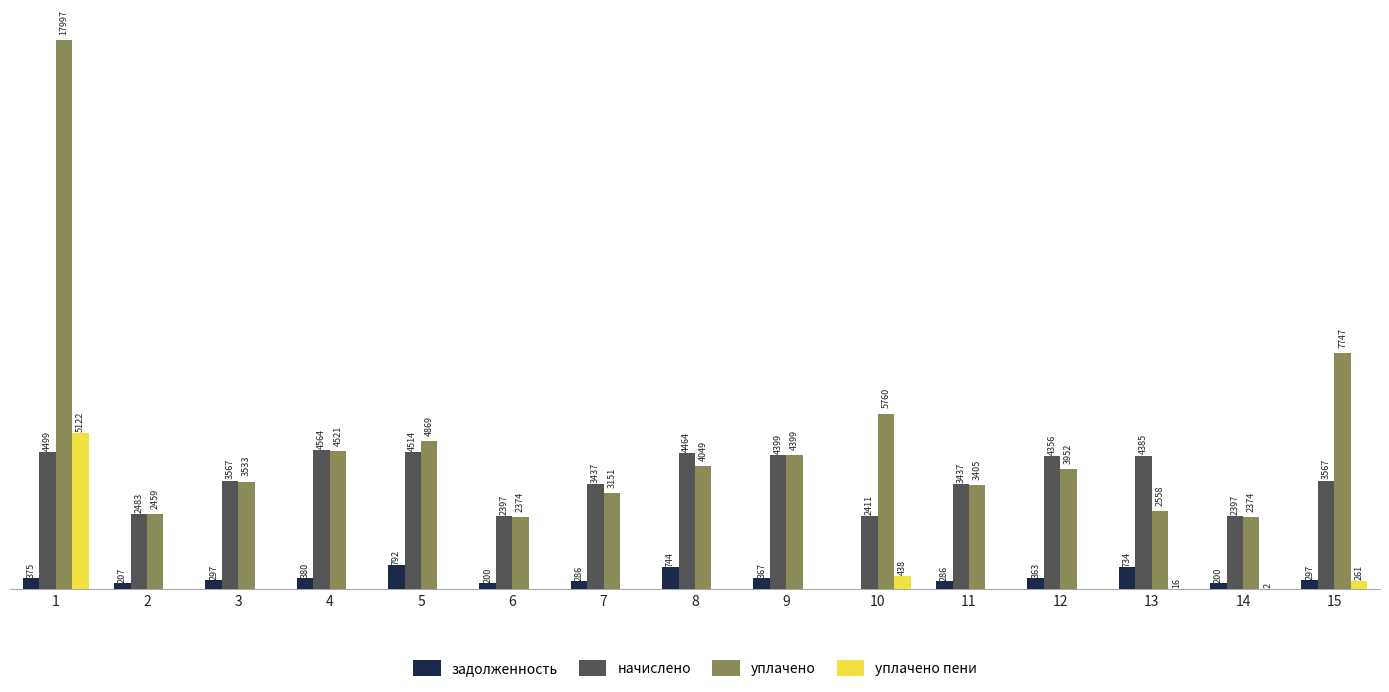

Which series has the largest total across all categories?

уплачено